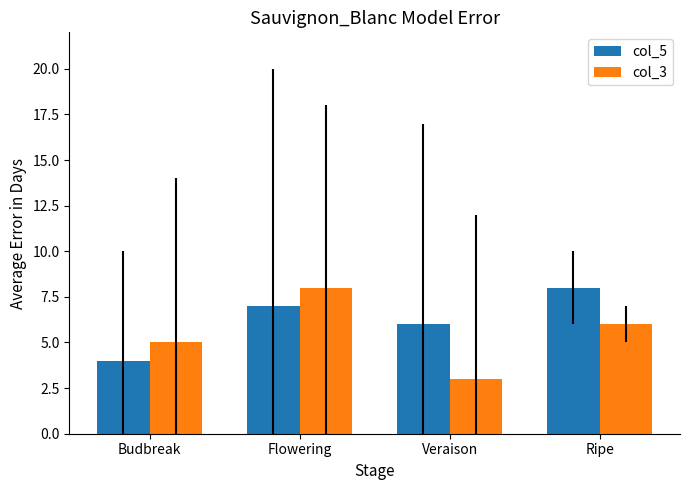

What is the maximum value shown in the chart?

8